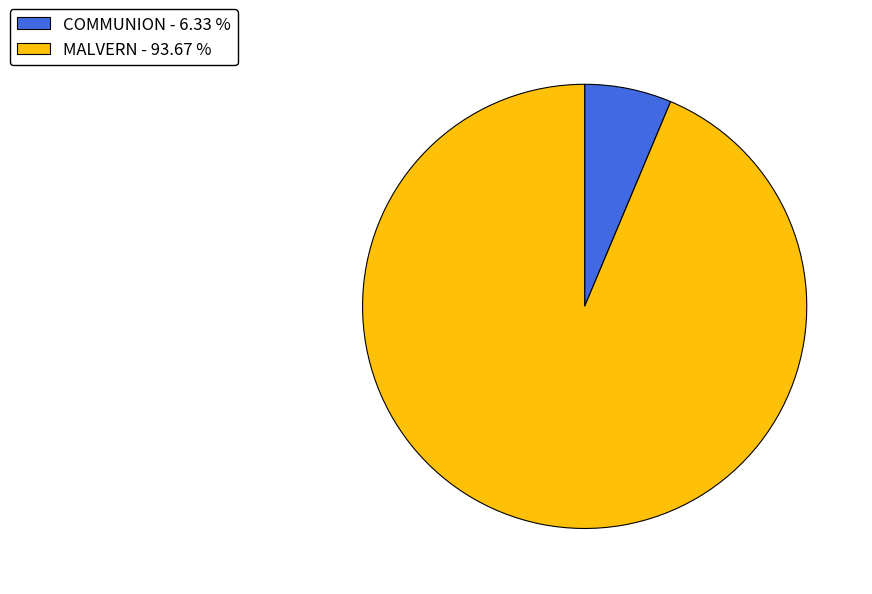

What is the ratio of the value at MALVERN to the value at COMMUNION?

14.8